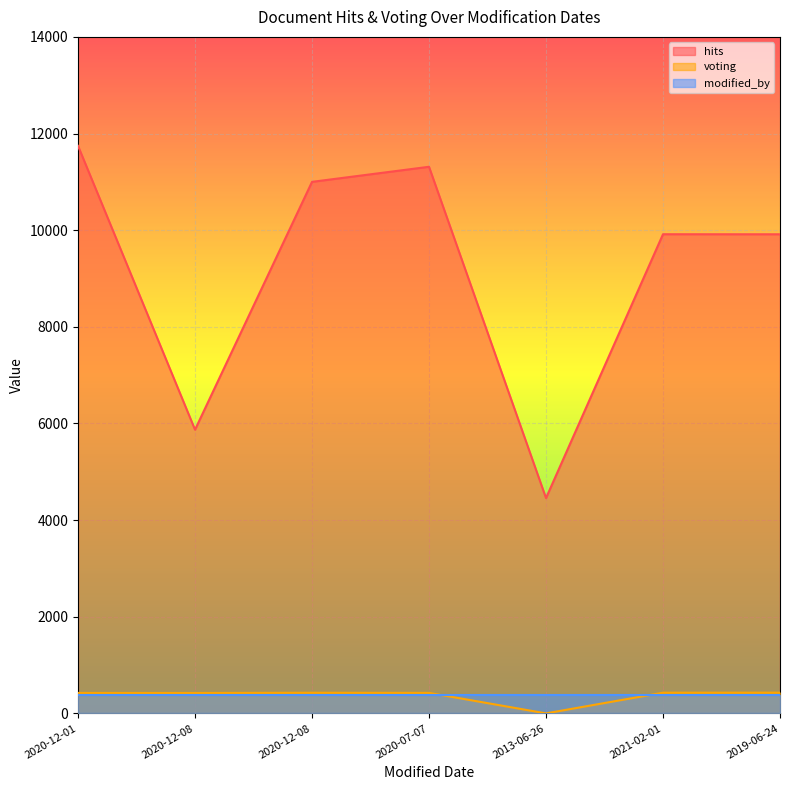

What is the lowest value of the hits series?

4456